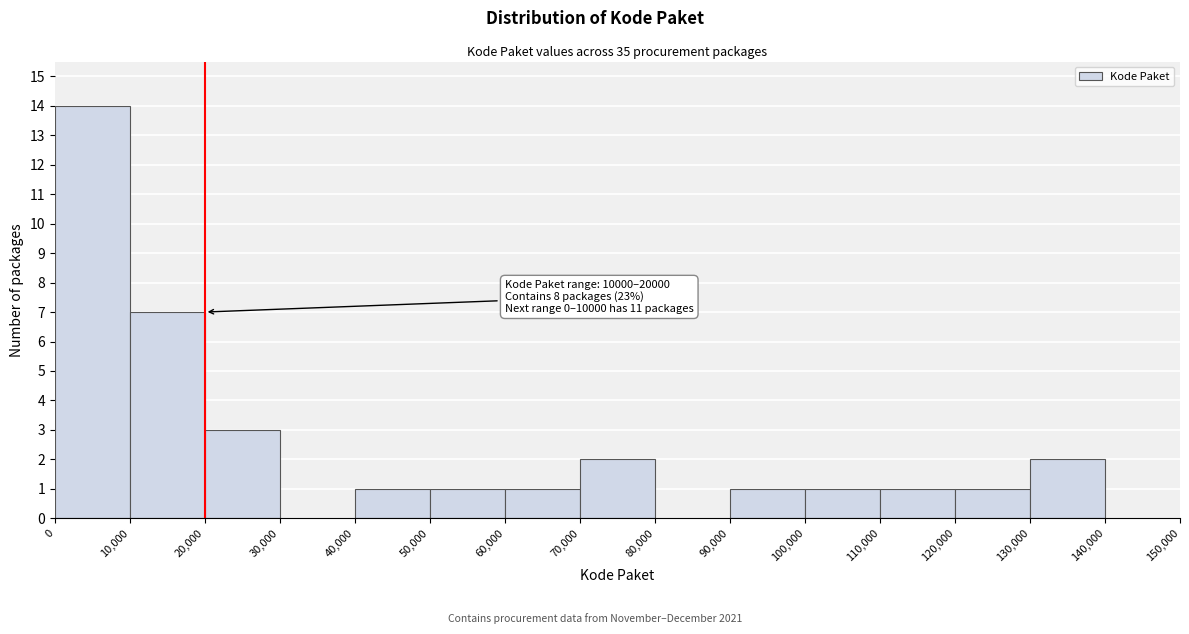

Which range on the x-axis has the tallest bar?

0 to 10,000